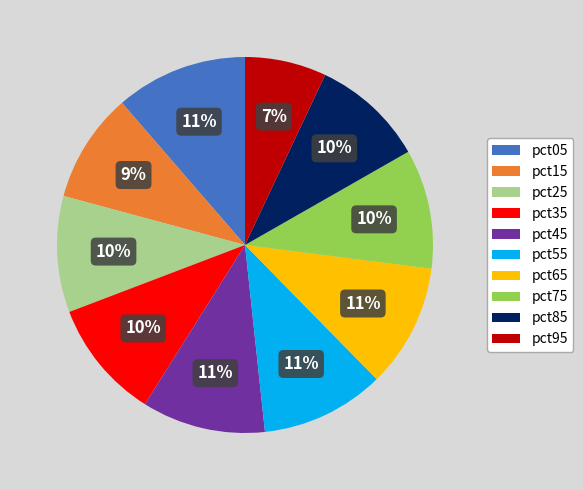

What is the smallest slice in the pie chart?

pct95